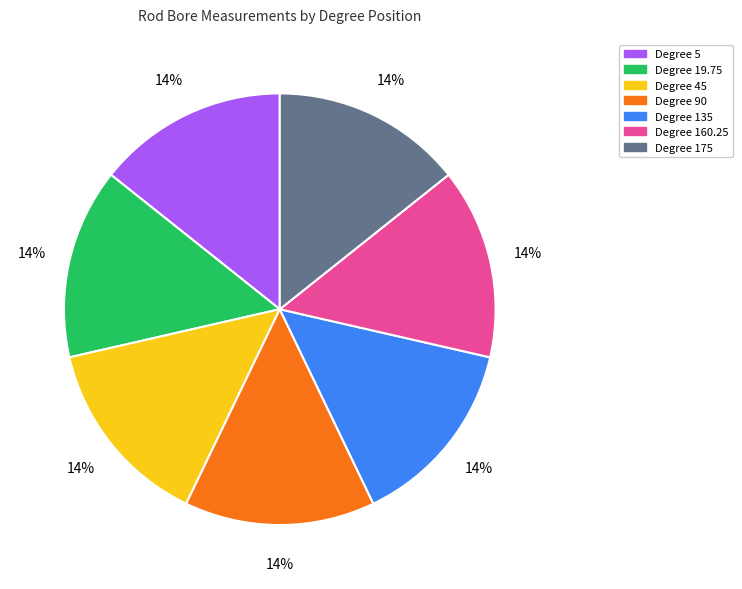

To the nearest percent, what is the average slice percentage?

14%